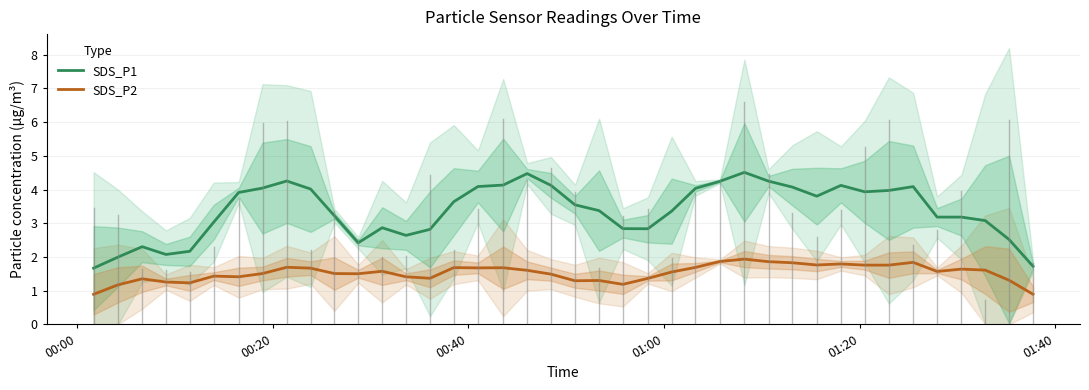

True or false: SDS_P1 and SDS_P2 intersect in this chart.

False